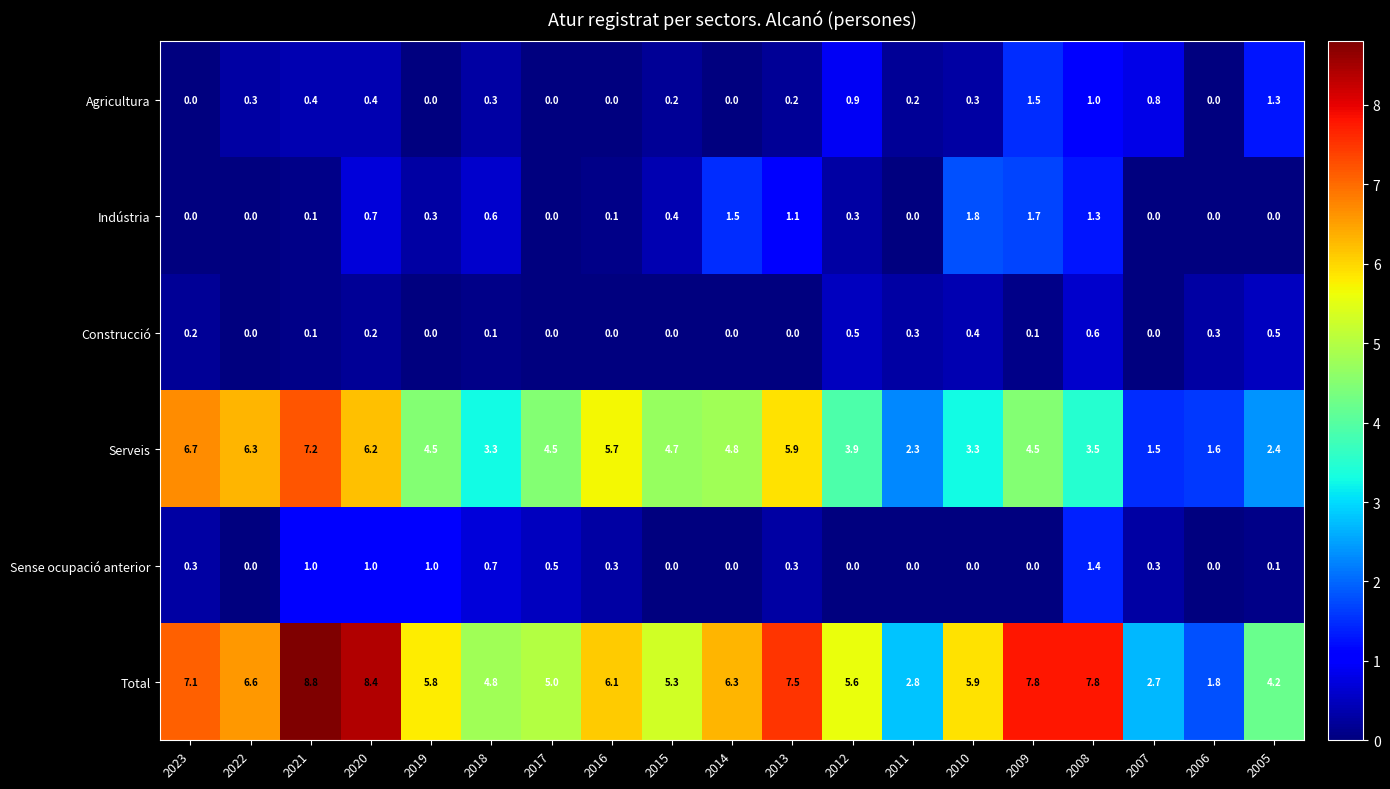

True or false: Serveis has a value of 4.5 at 2017.

True